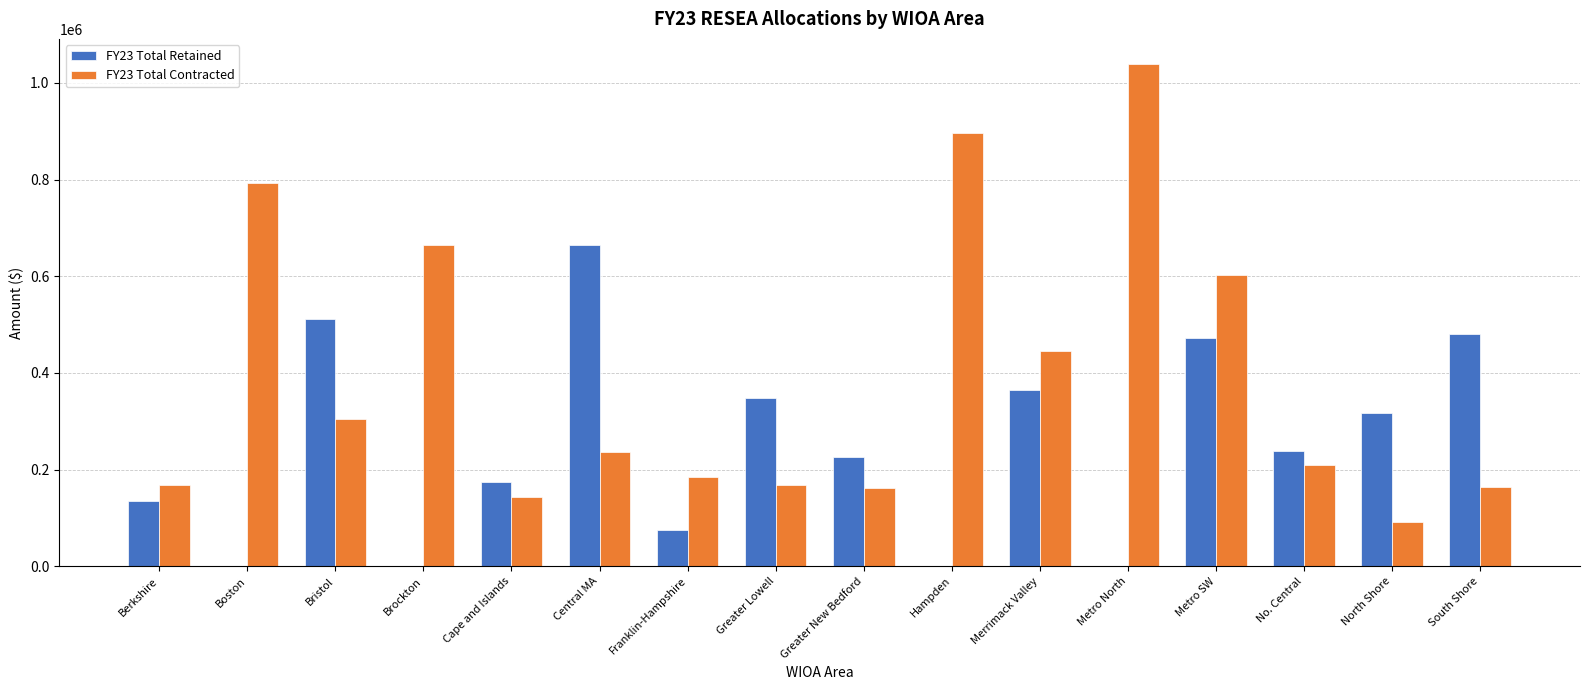

What is the highest value of the FY23 Total Retained series?

663848.3